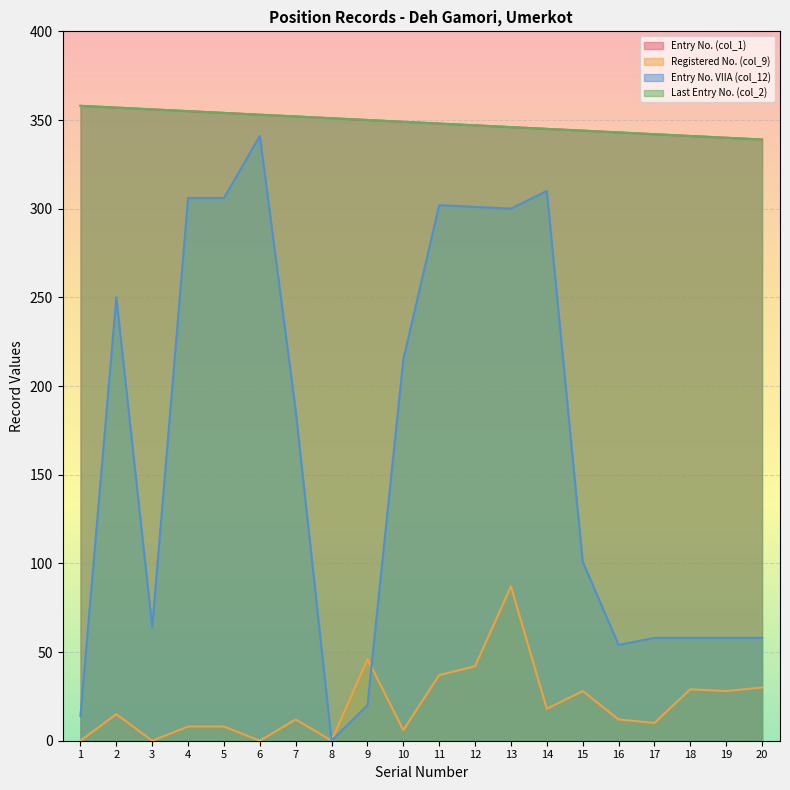

What is the average value of the Last Entry No. (col_2) series?

348